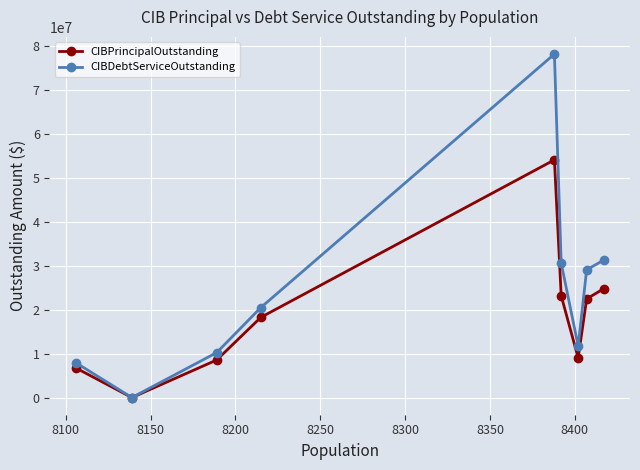

Which series has the largest total across all categories?

CIBDebtServiceOutstanding